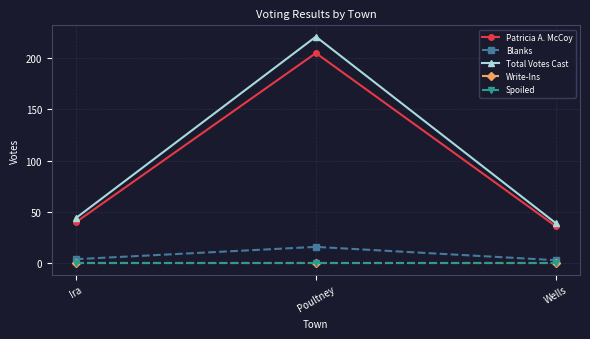

Reading right to left, list all the values displayed in this chart.

Patricia A. McCoy: 36	205	40
Blanks: 3	16	4
Total Votes Cast: 39	221	44
Write-Ins: 0	0	0
Spoiled: 0	0	0